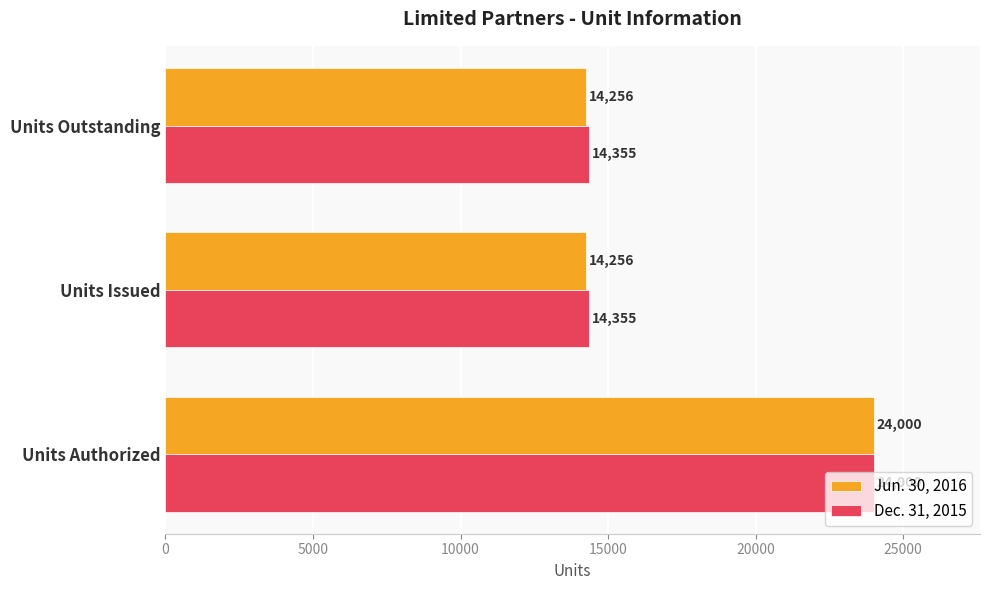

List the series in order of their overall mean, highest first.

Dec. 31, 2015, Jun. 30, 2016